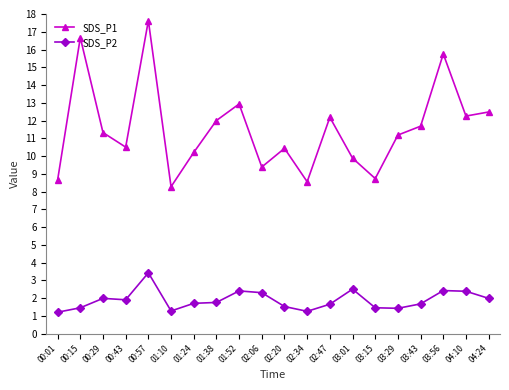

True or false: SDS_P2 has more than 0 points higher than both neighbors.

True